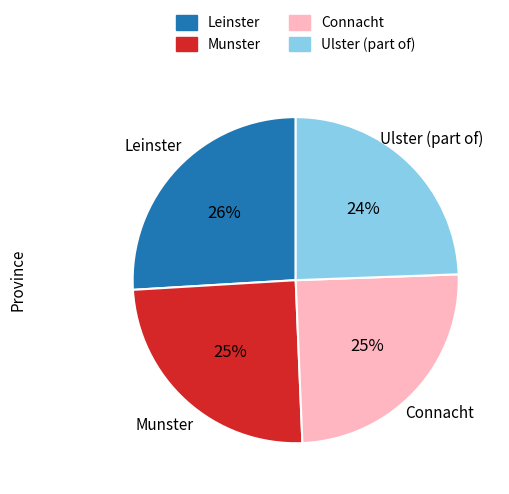

Do Connacht and Ulster (part of) together represent more than half of the pie?

No